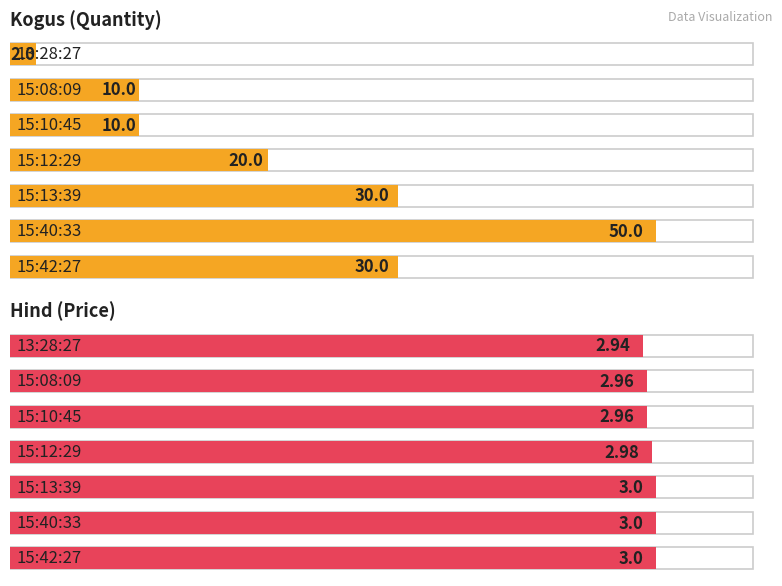

True or false: Hind has a value of 4.1 at 15:40:33.

False